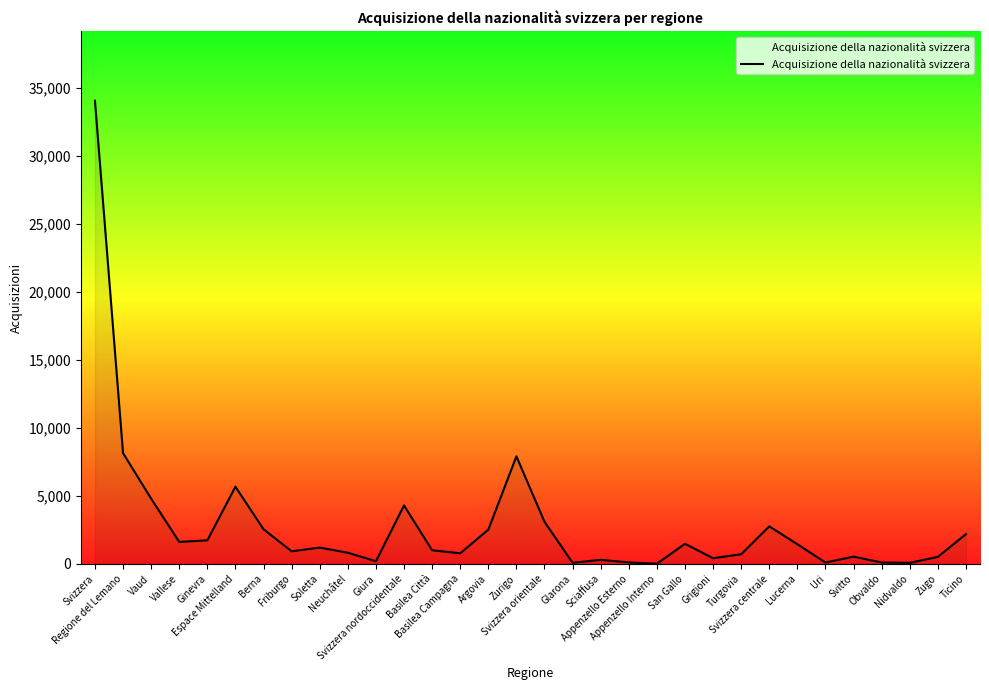

What position from the left is Basilea Campagna?

14